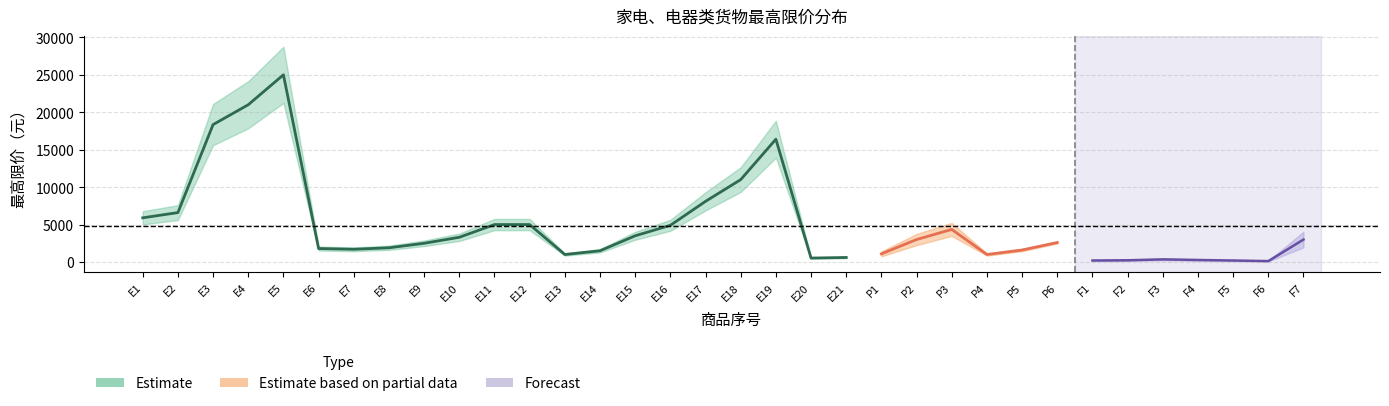

How many values are below 4899?

10